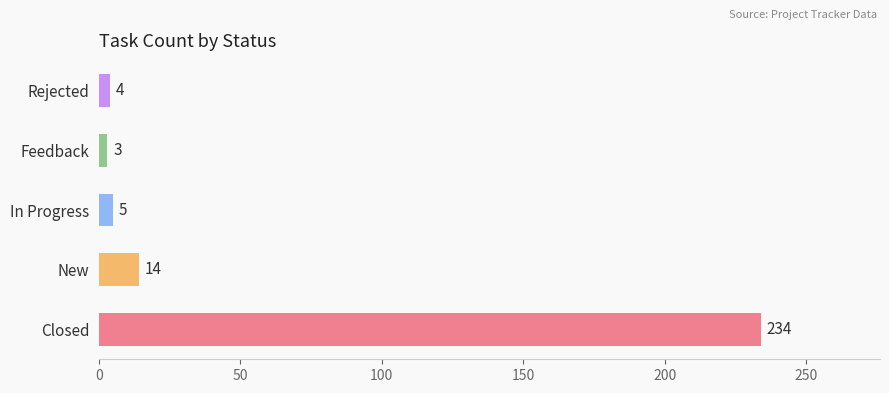

Between Rejected and New, which is larger?

New